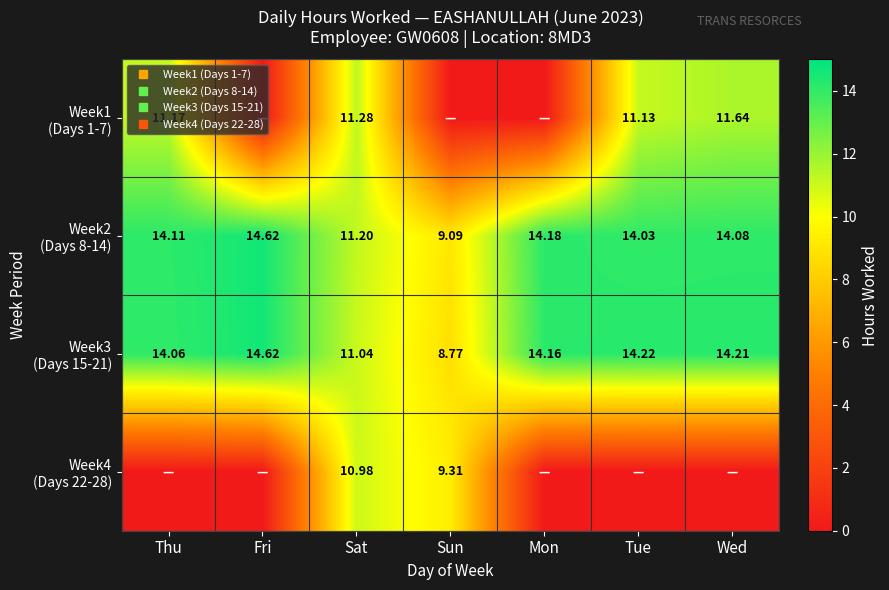

What is the average value of the Week4 (Days 22-28) series?

2.9